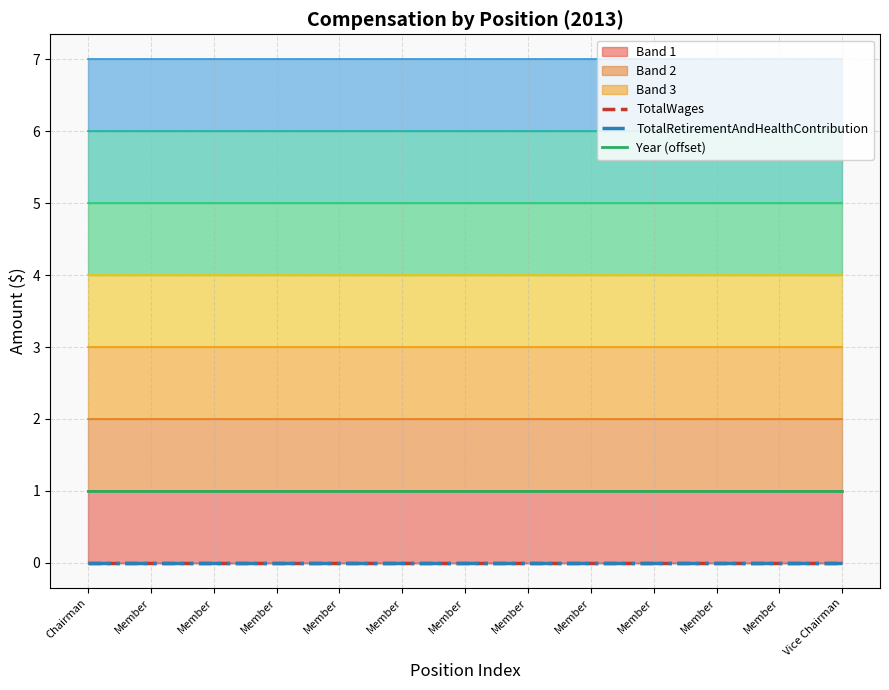

What is the sum of the Year (offset) values at Vice Chairman and Chairman?

2